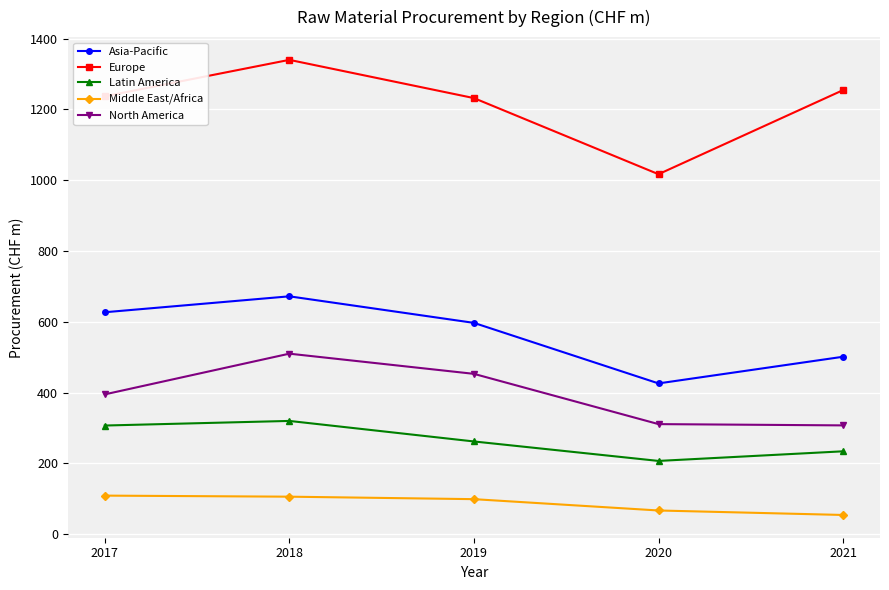

What is the approximate value of Asia-Pacific at 2020?

426.0